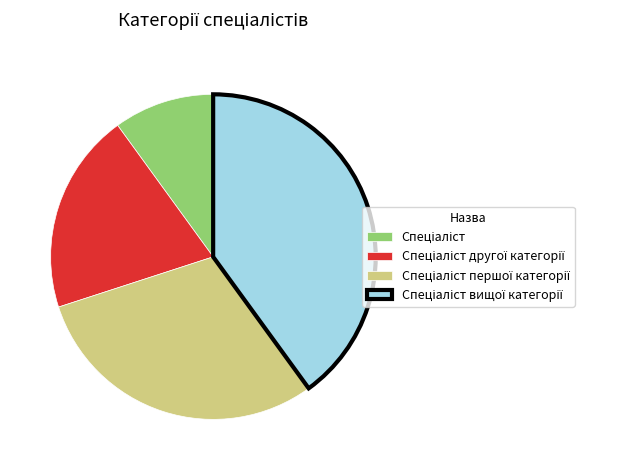

How many segments does this pie chart have?

4